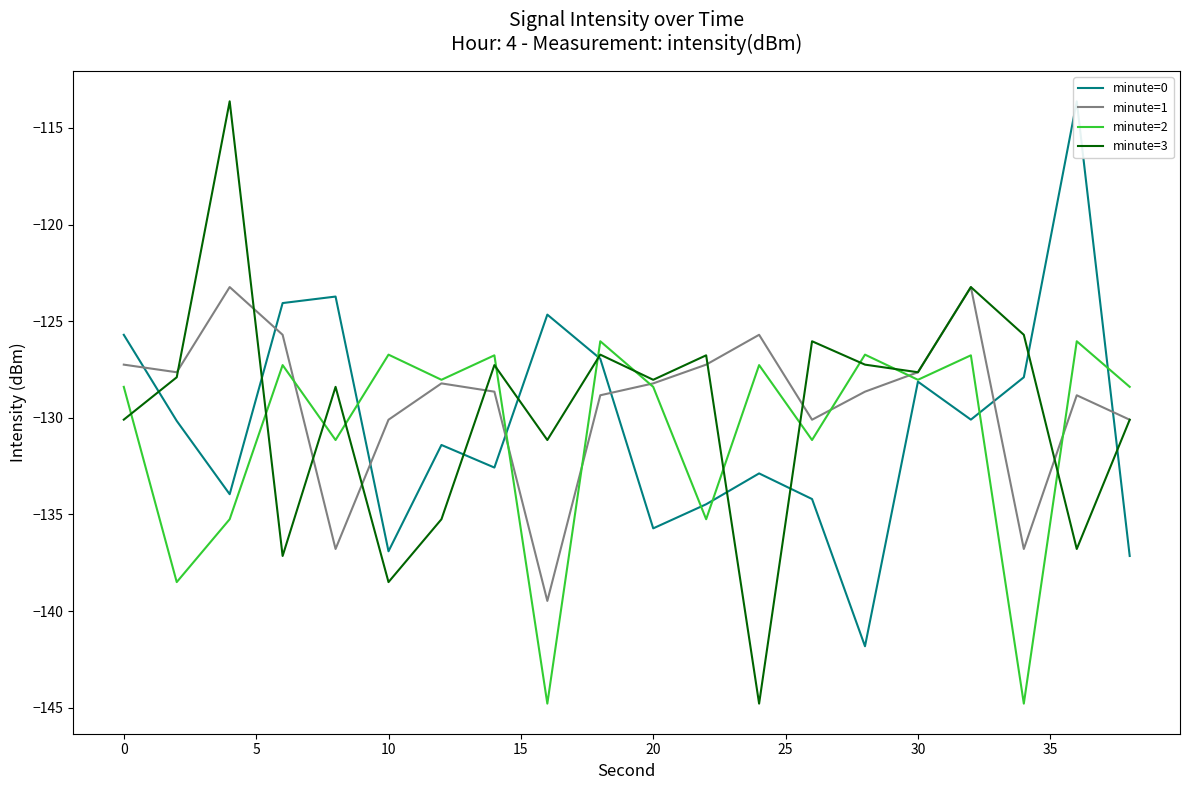

Rank the series by their average value, from lowest to highest.

minute=2, minute=0, minute=3, minute=1